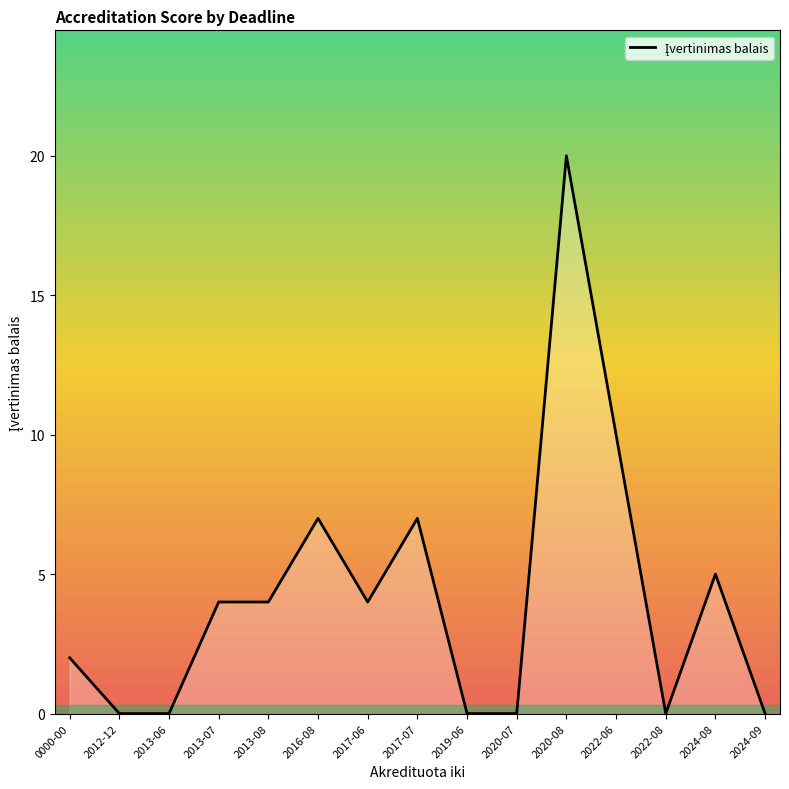

Reading left to right, what are all the values shown in this chart?

2	0	0	4	4	7	4	7	0	0	20	10	0	5	0